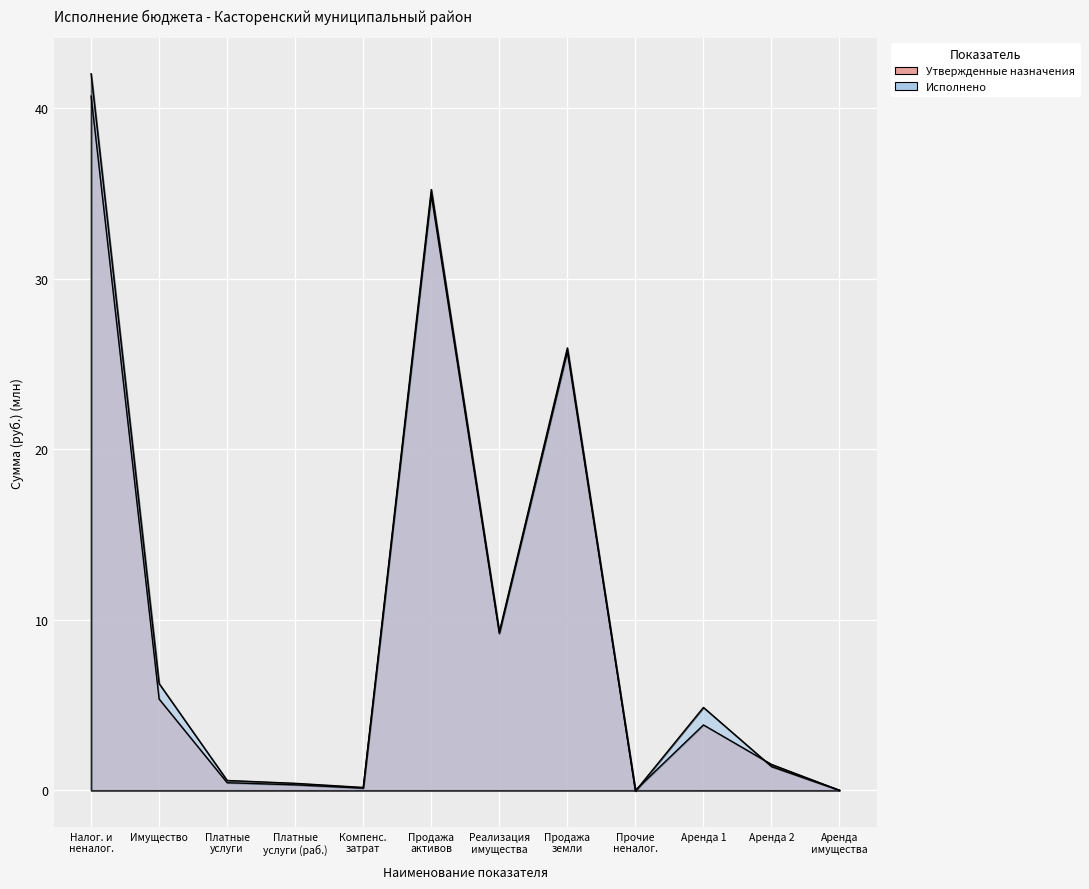

True or false: Утвержденные назначения has more than 2 interior local peaks.

True